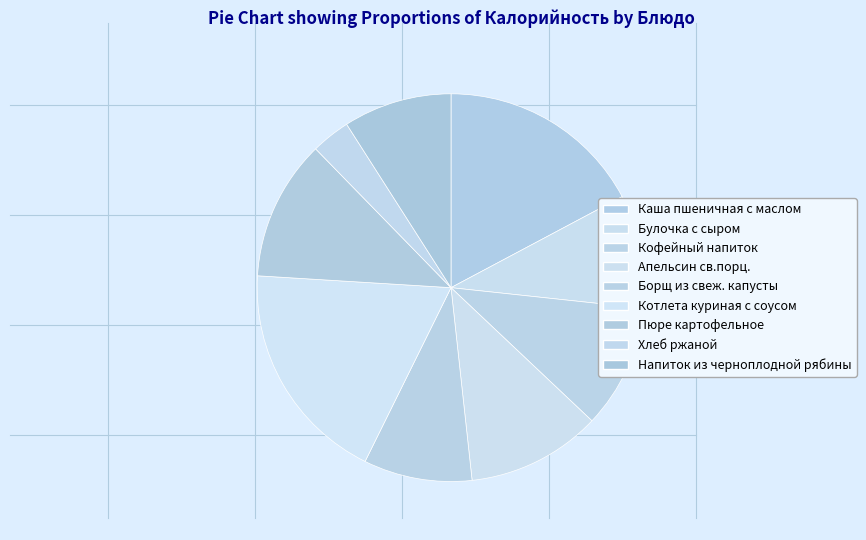

To the nearest percent, what portion does Пюре картофельное represent?

12%